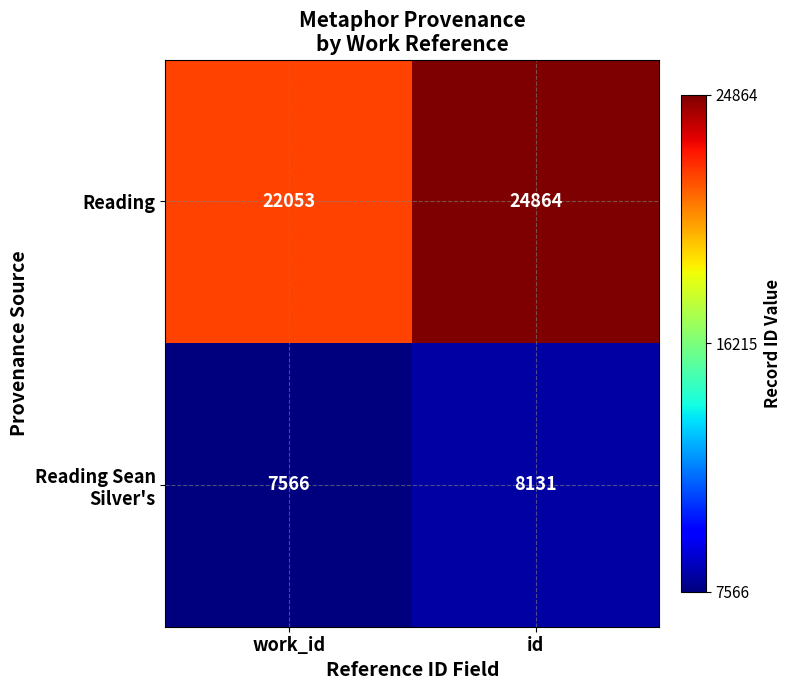

The Reading series shows 38360 at work_id. True or false?

False